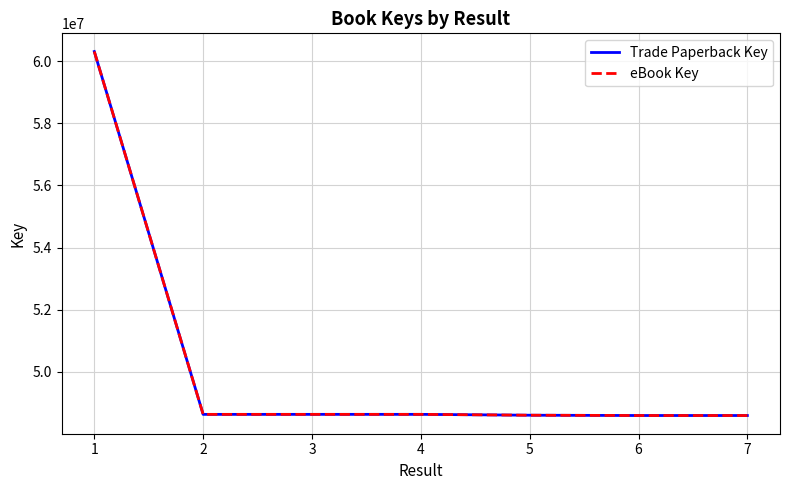

Does the chart display data point markers on the line(s)?

No